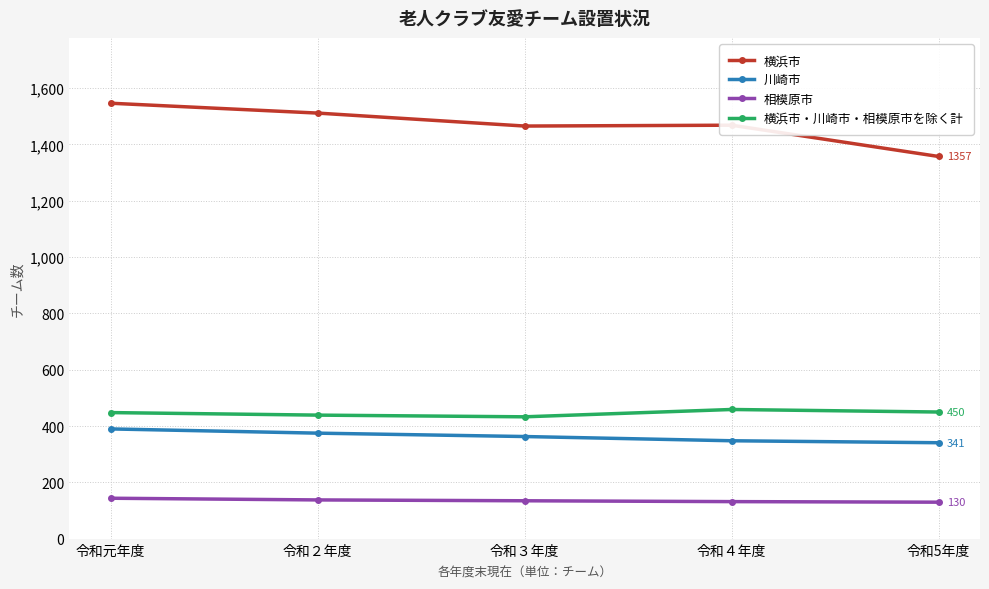

True or false: 横浜市 and 横浜市・川崎市・相模原市を除く計 cross at least once.

False